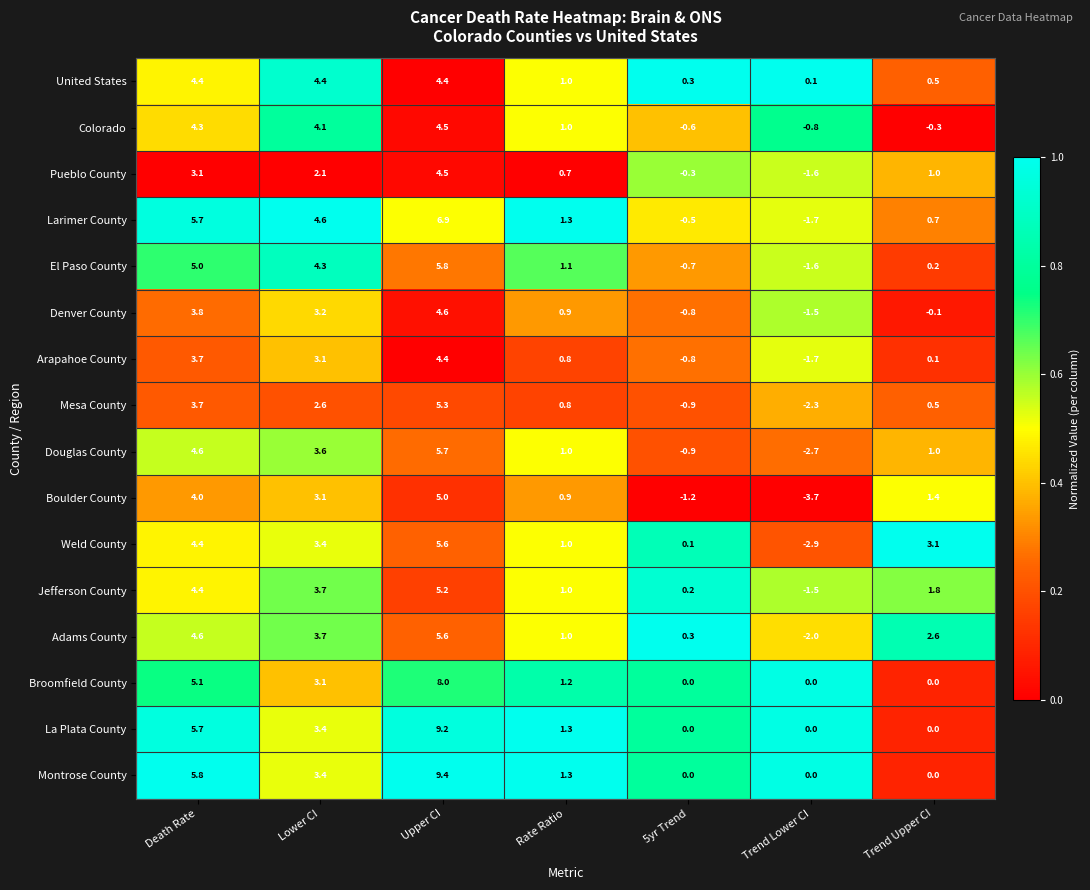

Is it true that Arapahoe County equals 6.2 at Death Rate?

False